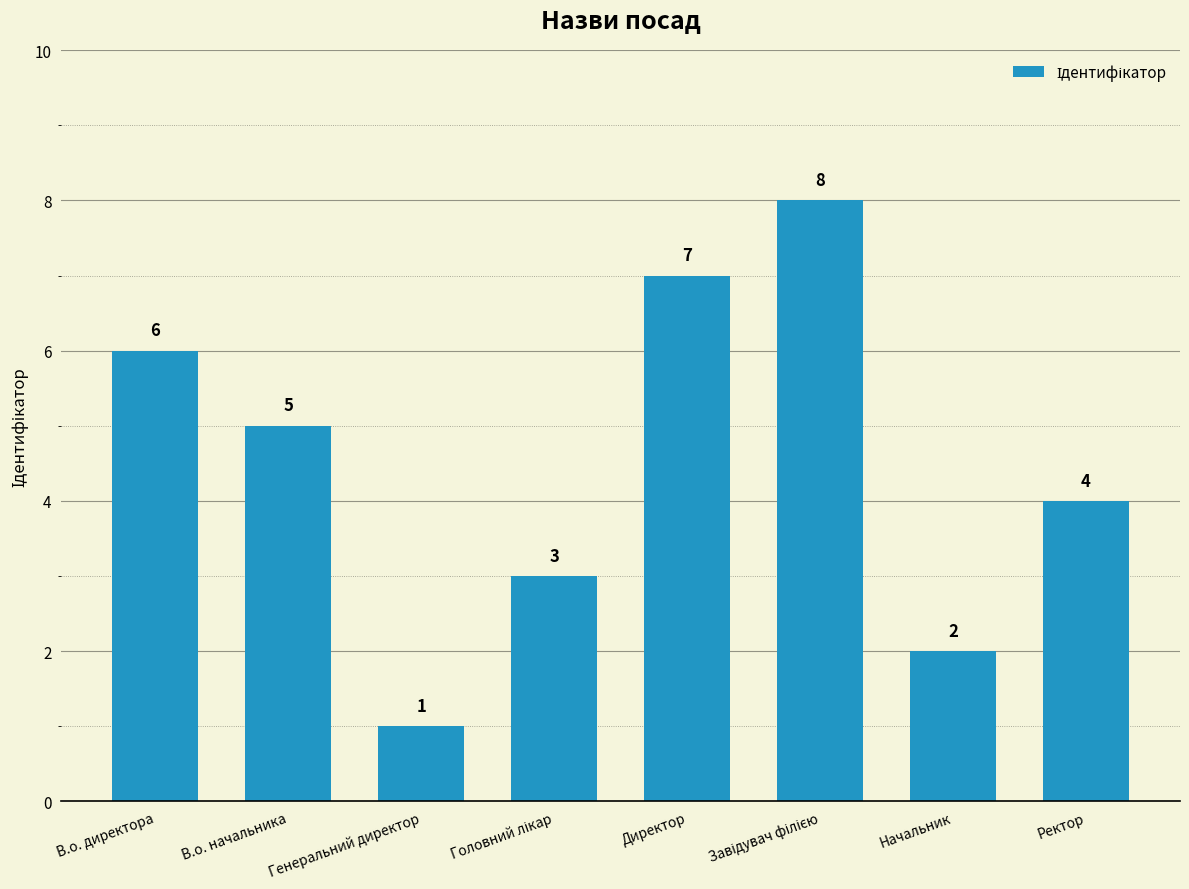

The value at В.о. директора is 3. True or false?

False